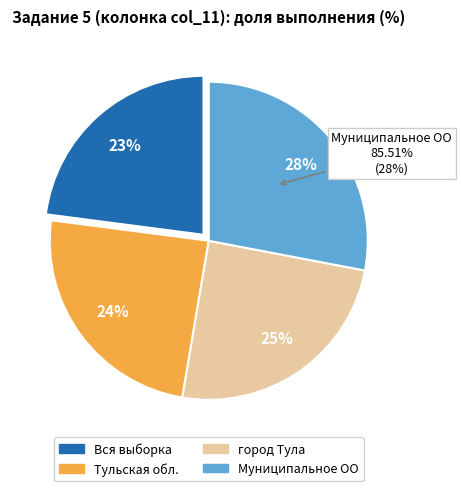

What is the total percentage of Тульская обл. and Муниципальное ОО?

52.4%